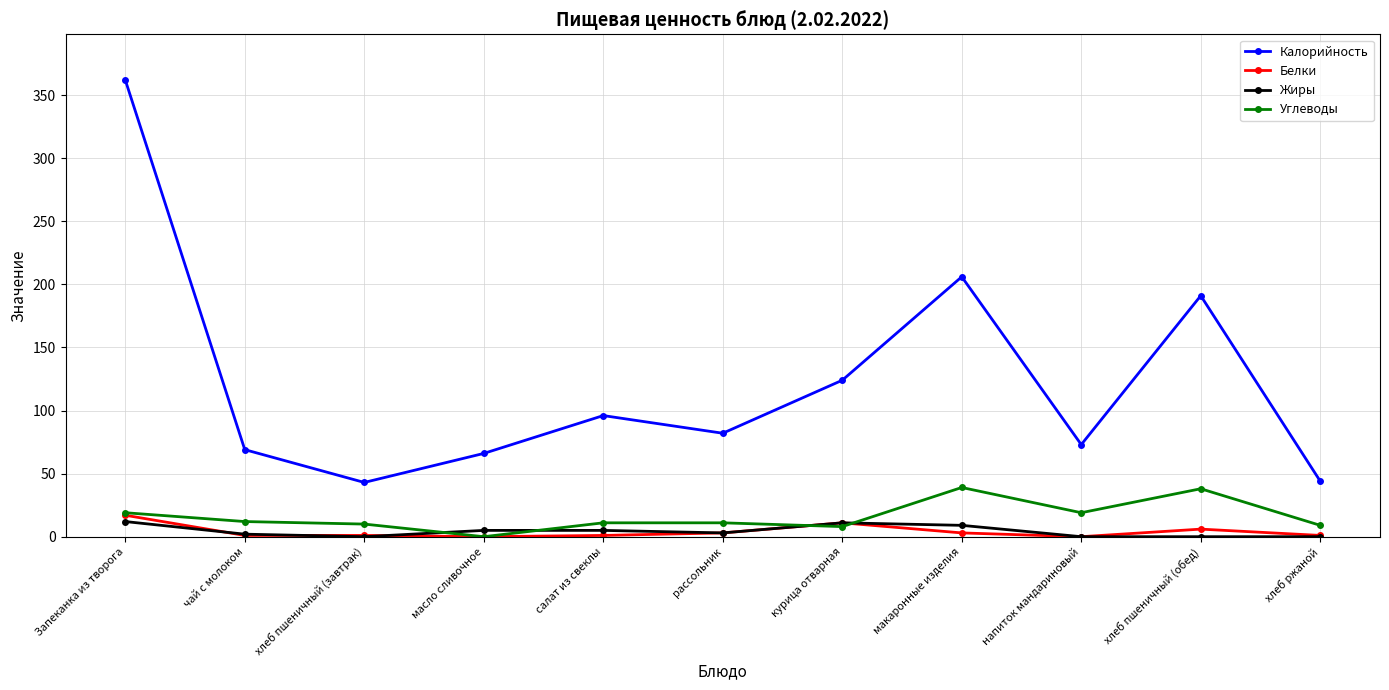

Which series has the largest total across all categories?

Калорийность